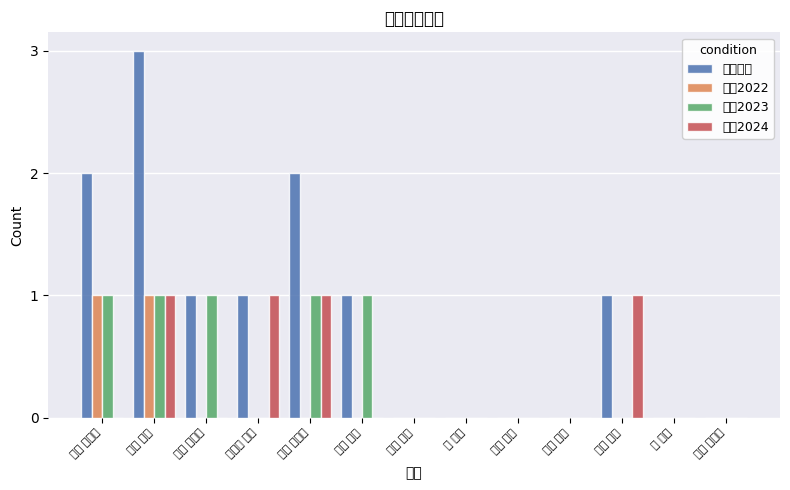

Which category has the highest value in the 著作2022 series?

石井 有美子